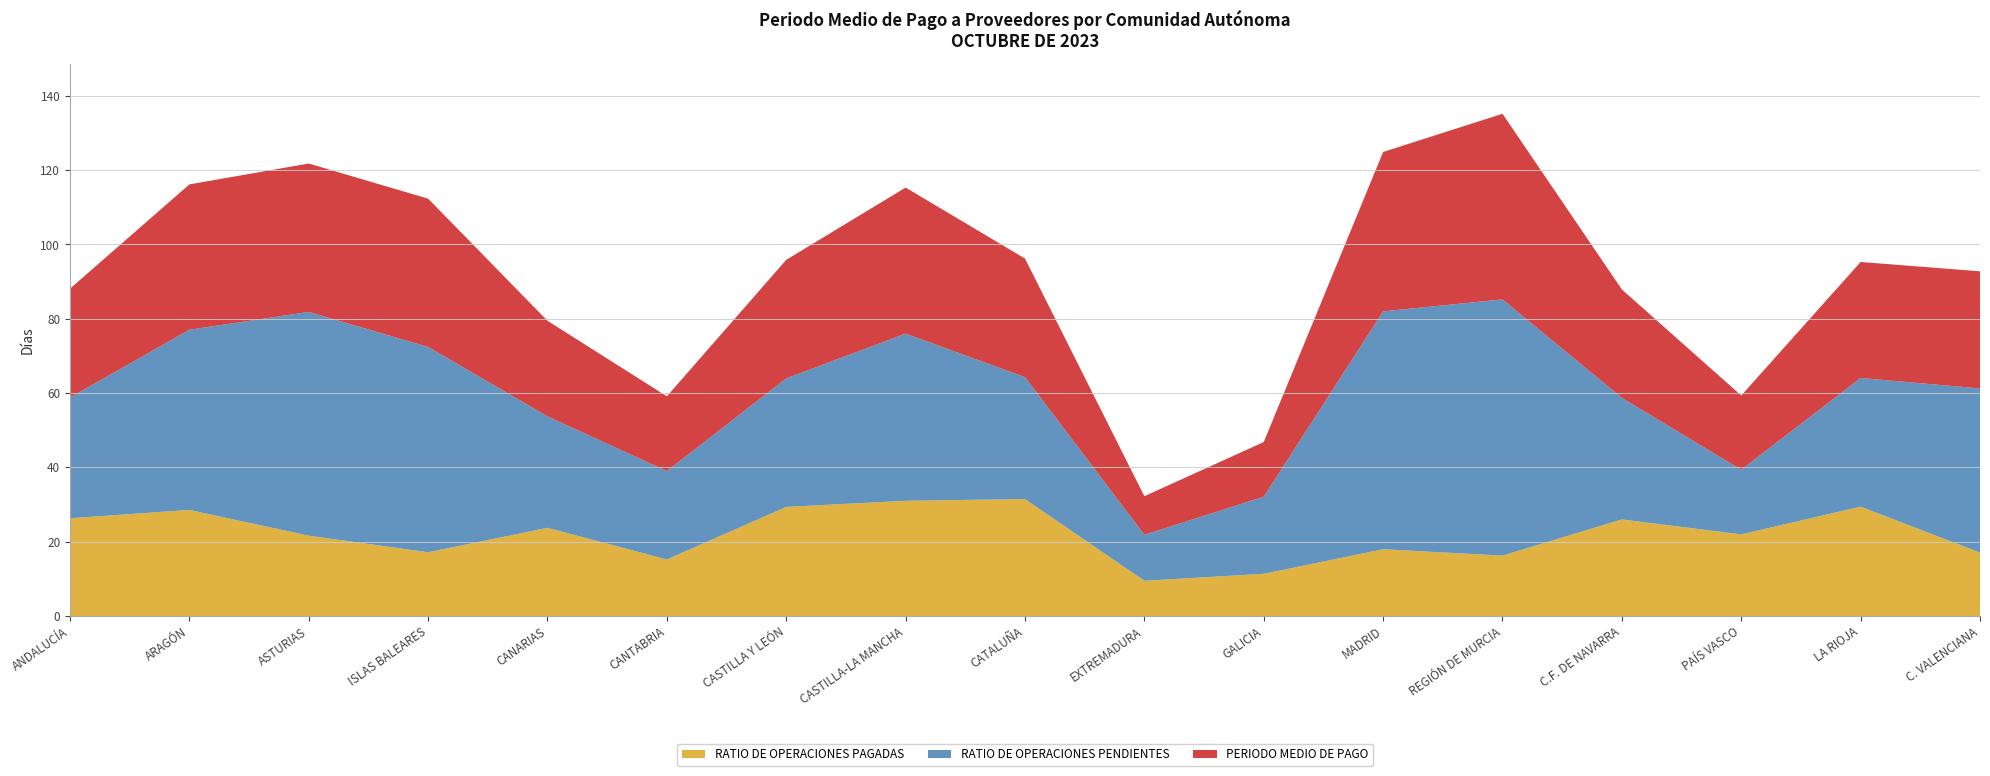

Reading left to right, list all the values displayed in this chart.

RATIO DE OPERACIONES PAGADAS: 26.3	28.6	21.6	17.2	23.8	15.2	29.4	31.0	31.5	9.5	11.4	18.0	16.3	26.0	22.0	29.4	17.1
RATIO DE OPERACIONES PENDIENTES: 32.5	48.5	60.2	55.2	30.0	23.8	34.6	45.0	32.8	12.4	20.8	64.0	69.0	32.7	17.4	34.6	44.2
PERIODO MEDIO DE PAGO: 29.3	39.1	39.9	39.9	25.7	20.1	31.9	39.3	31.9	10.4	14.7	42.9	50.0	29.2	20.0	31.2	31.5